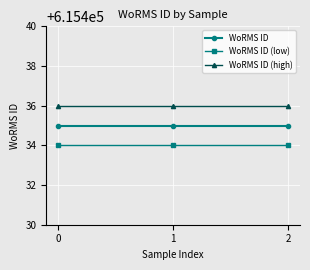

What are all the series names shown in the legend?

WoRMS ID, WoRMS ID (low), WoRMS ID (high)